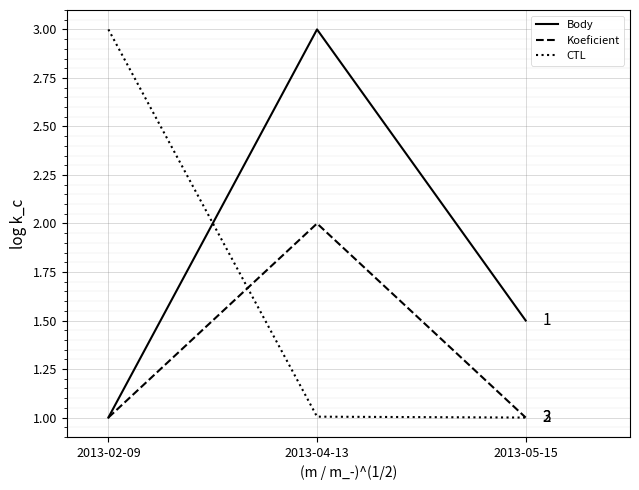

Reading left to right, transcribe all the data shown in this chart.

Body: 2013-02-09=1.0	2013-04-13=3.0	2013-05-15=1.5
Koeficient: 2013-02-09=1.0	2013-04-13=2.0	2013-05-15=1.0
CTL: 2013-02-09=3.0	2013-04-13=1.0	2013-05-15=1.0